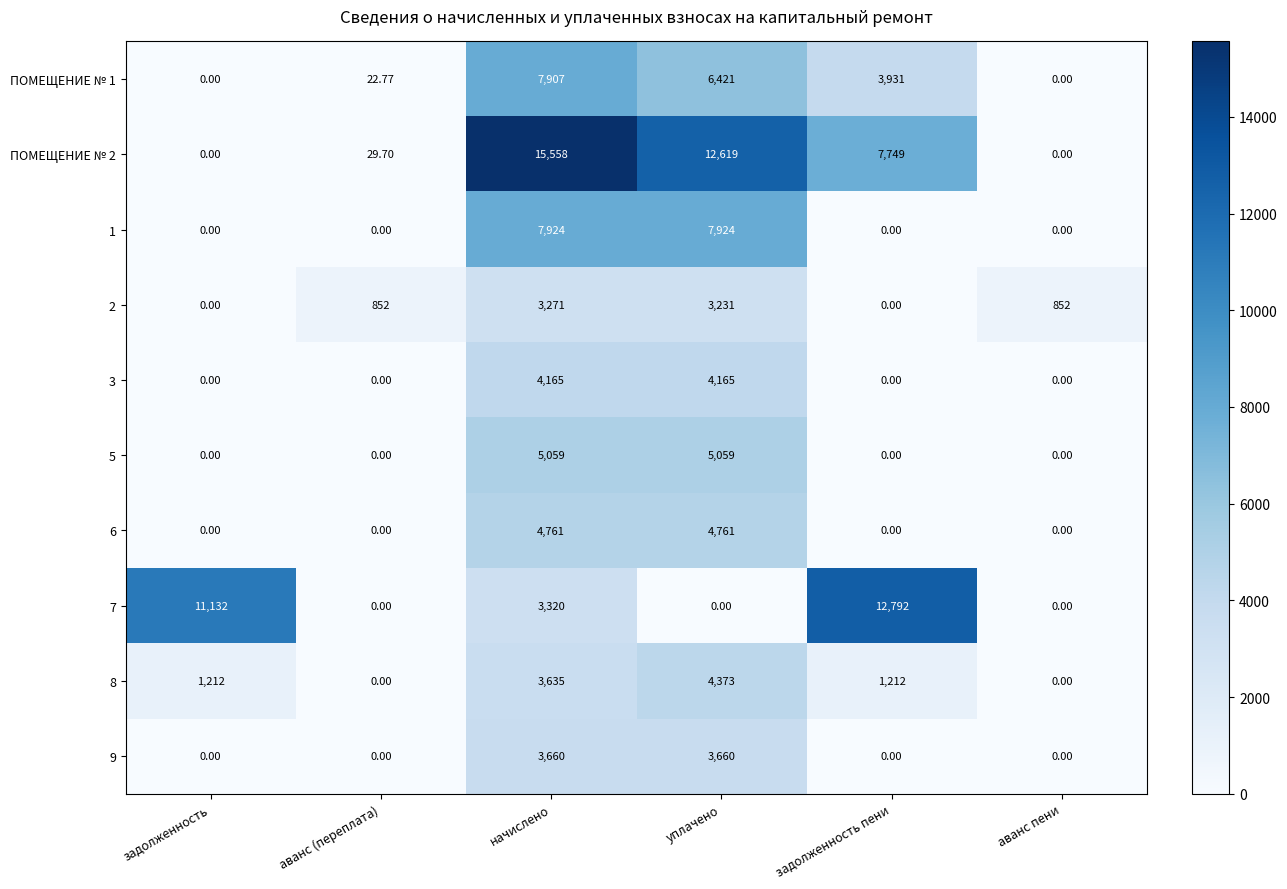

At which label does ПОМЕЩЕНИЕ № 1 first exceed 3931?

начислено